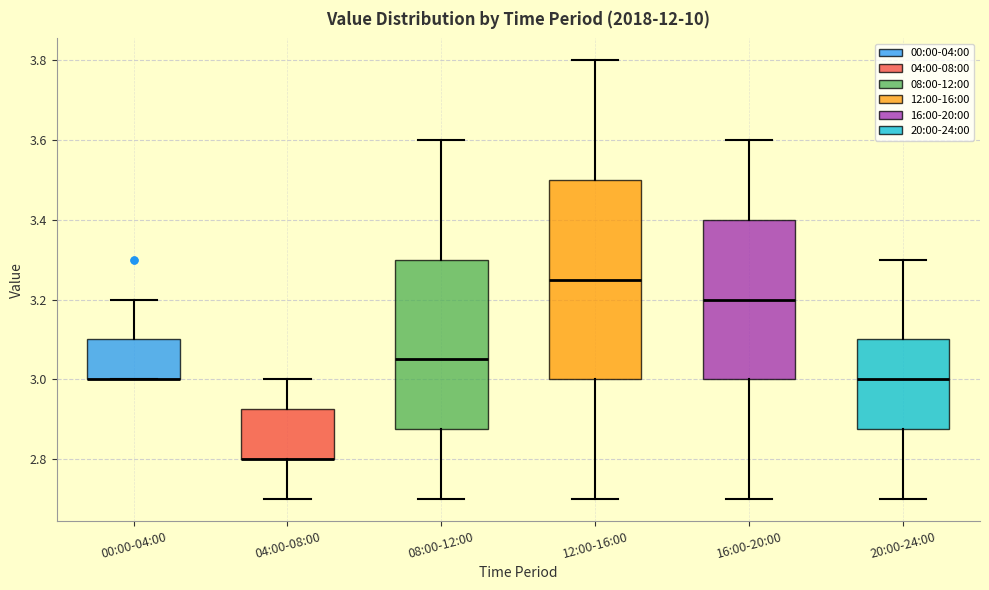

Where does the lower whisker of the box for 04:00-08:00 end on the y-axis? The values are not printed on the chart, so give them approximately, as read against the axis.

2.70